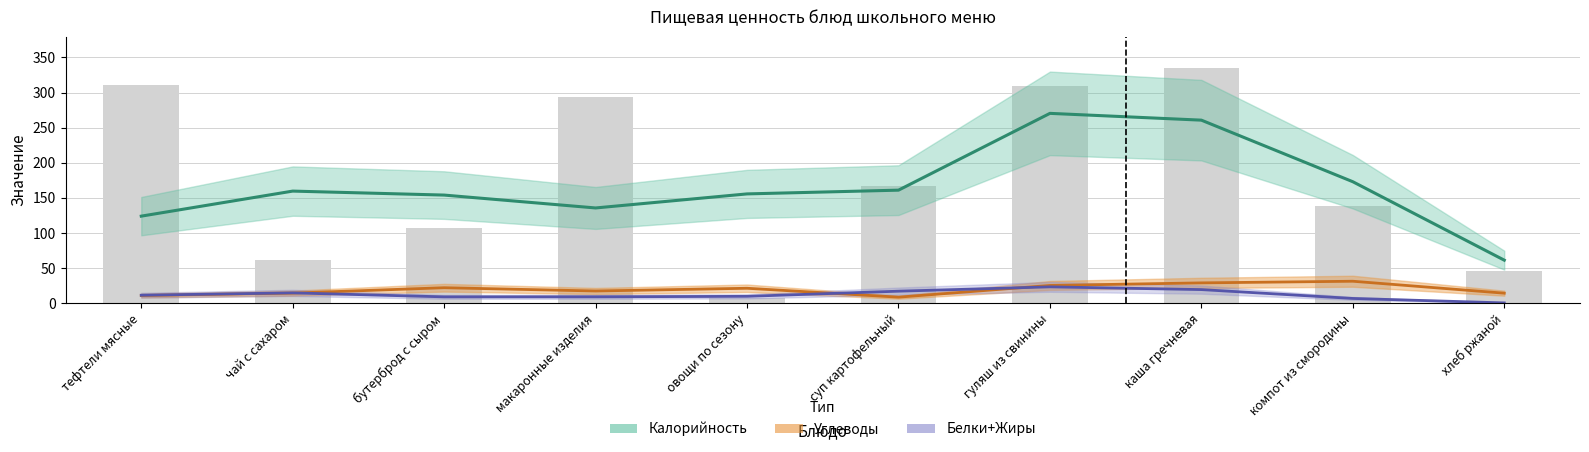

What is the approximate value of Белки+Жиры at гуляш из свинины?

23.3